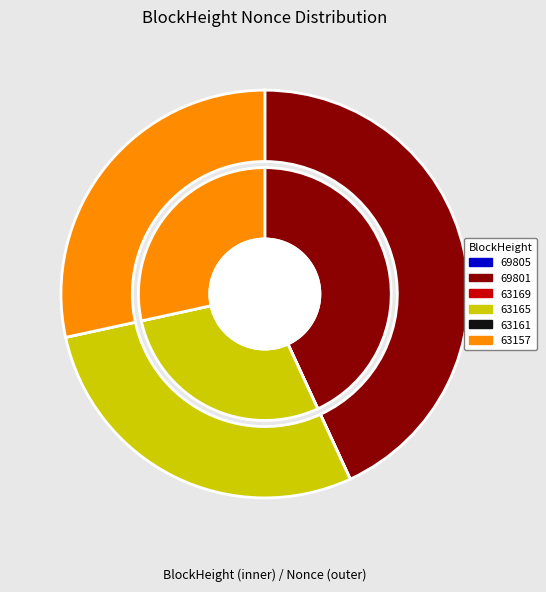

The 63169 slice represents 1% of the pie. True or false?

False